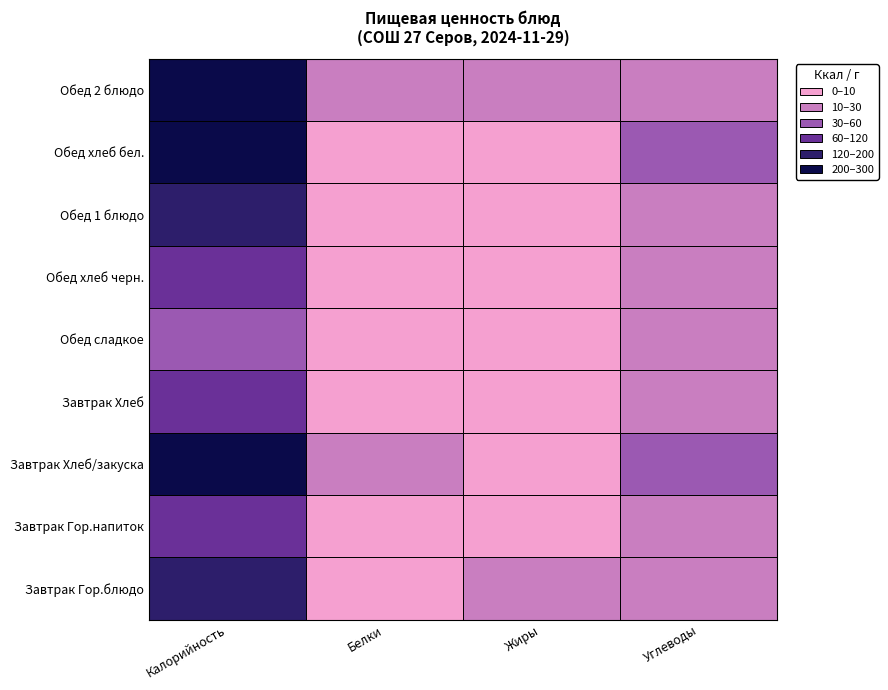

What is the sum of all Белки values?

47.8